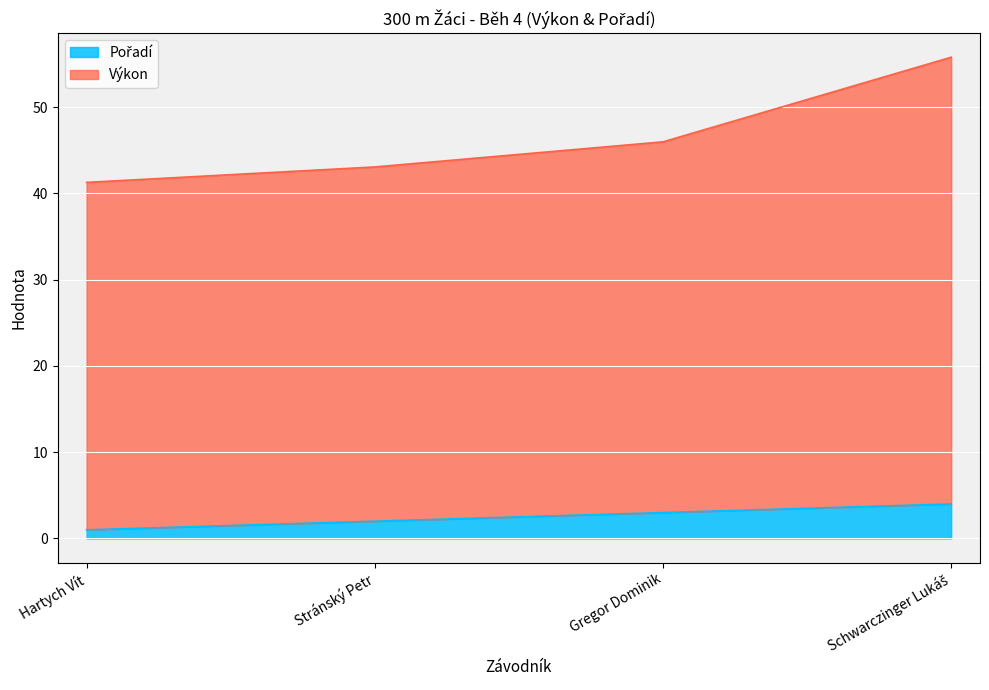

Which series has the largest total across all categories?

Výkon